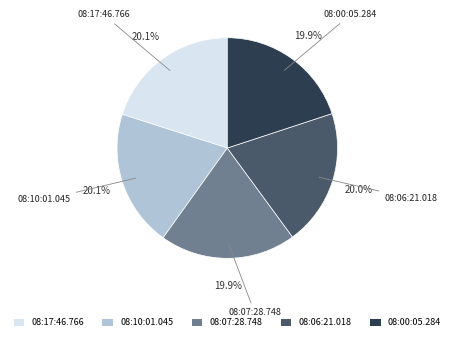

Is it true that 08:17:46.766 is 20% of the pie?

True